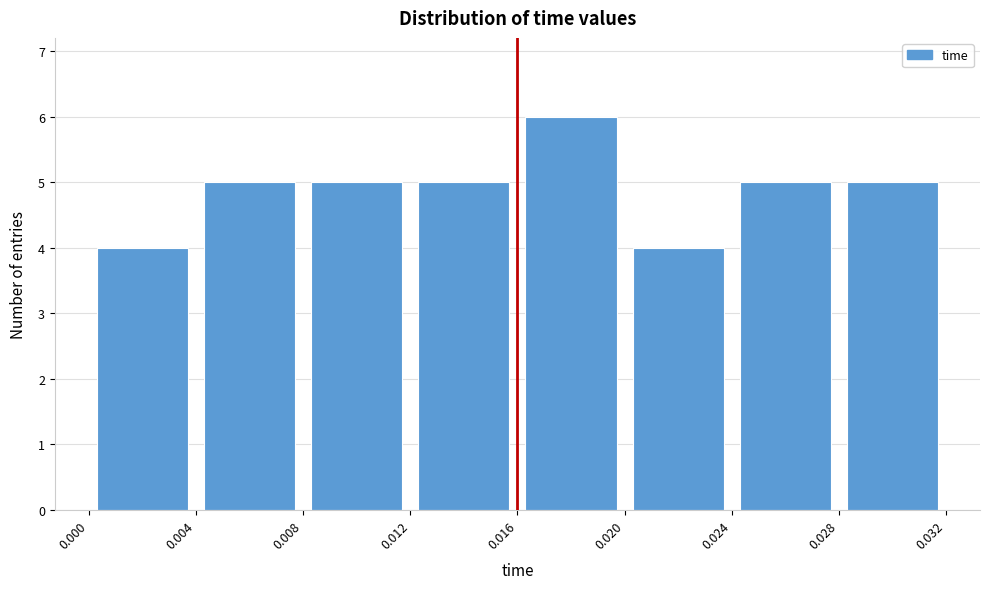

Over which range of the x-axis is the bar tallest?

0.016 to 0.020